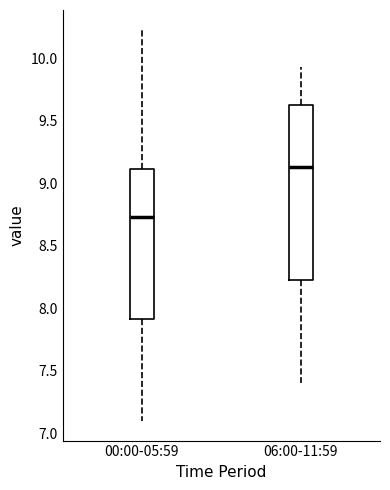

Comparing the boxes themselves (not the whiskers), which one is the tallest?

06:00-11:59